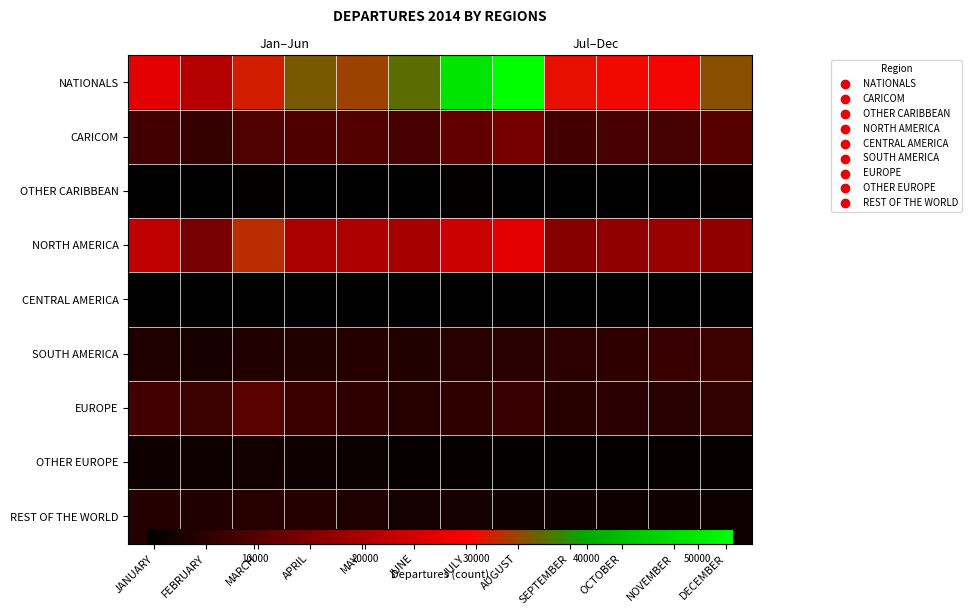

Rank the series at JANUARY from highest to lowest value.

NATIONALS, NORTH AMERICA, CARICOM, EUROPE, REST OF THE WORLD, SOUTH AMERICA, OTHER EUROPE, OTHER CARIBBEAN, CENTRAL AMERICA